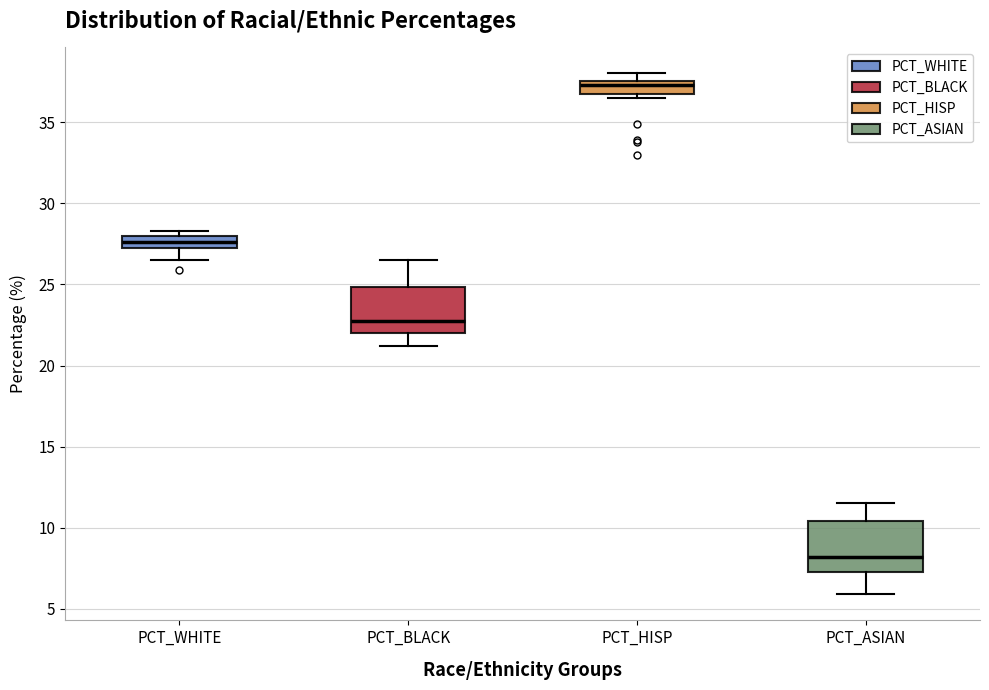

Which box's median line is the highest?

PCT_HISP